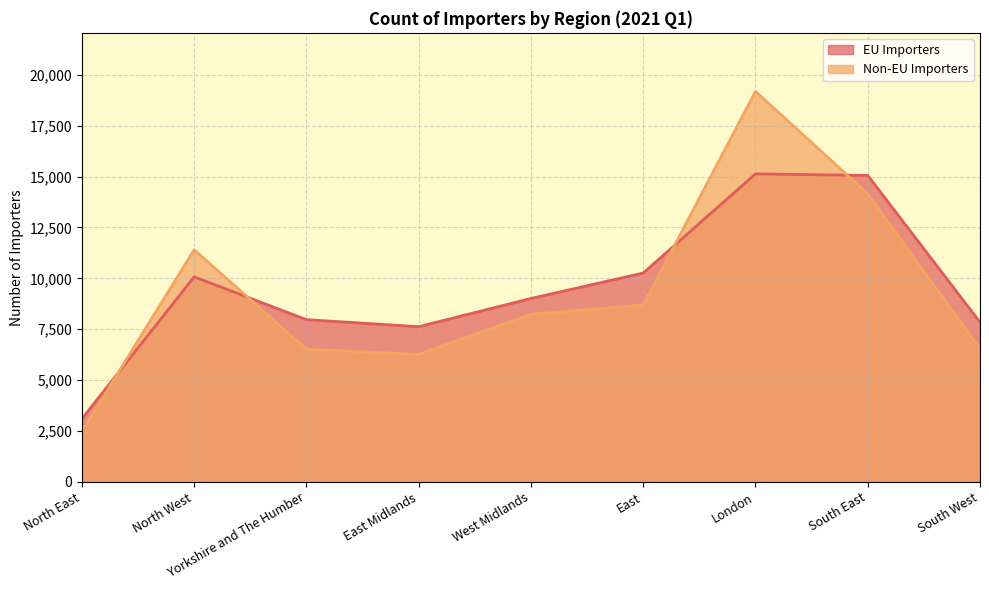

At which label does EU Importers reach its minimum?

North East